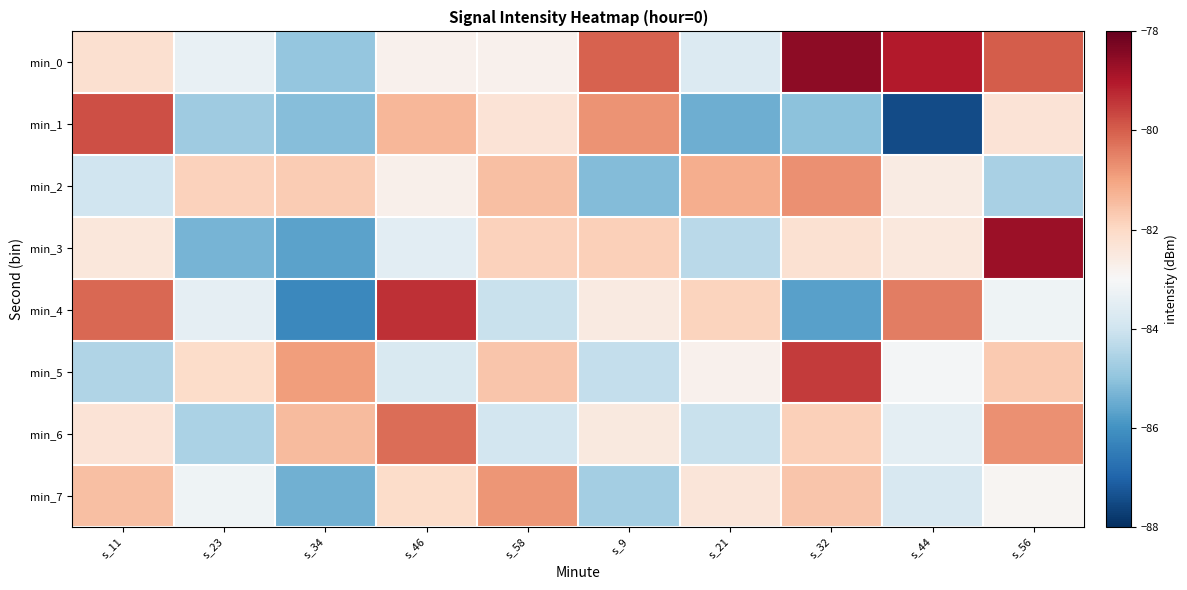

Which series has the widest spread of values?

min_1